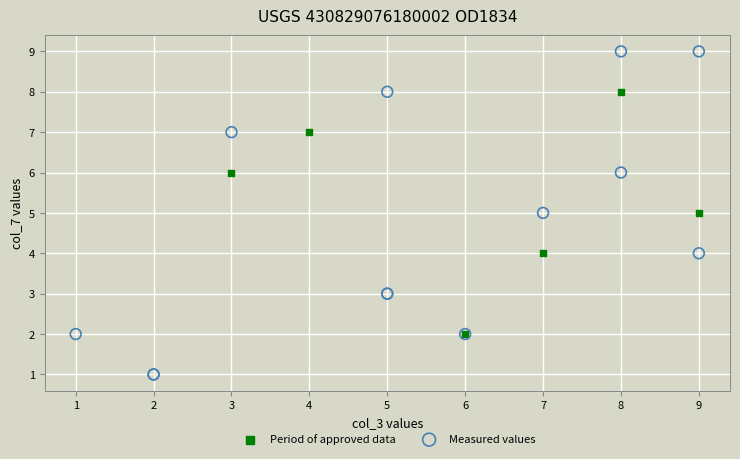

Which series has the largest Y range (max minus min)?

Measured values